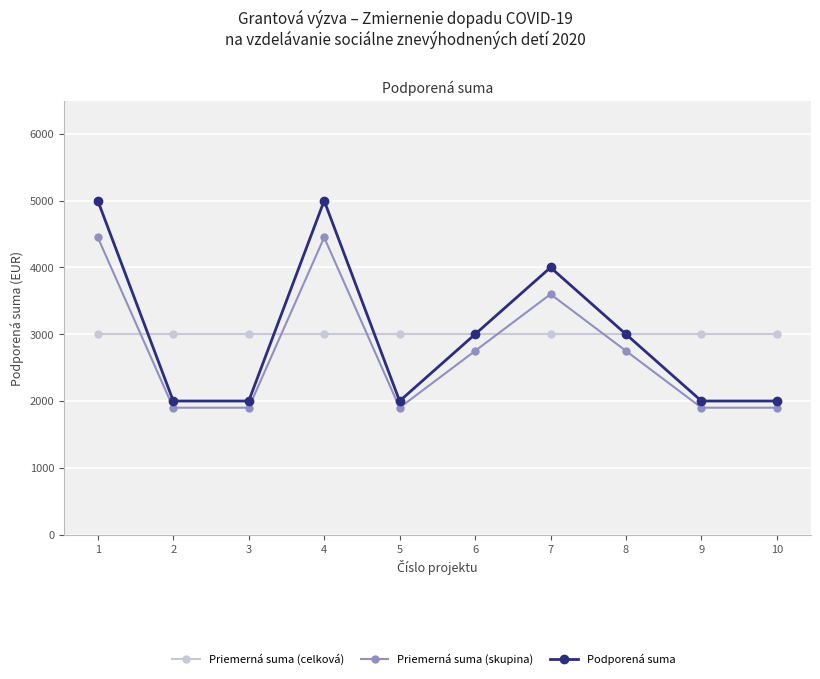

How many lines are shown in the chart?

3